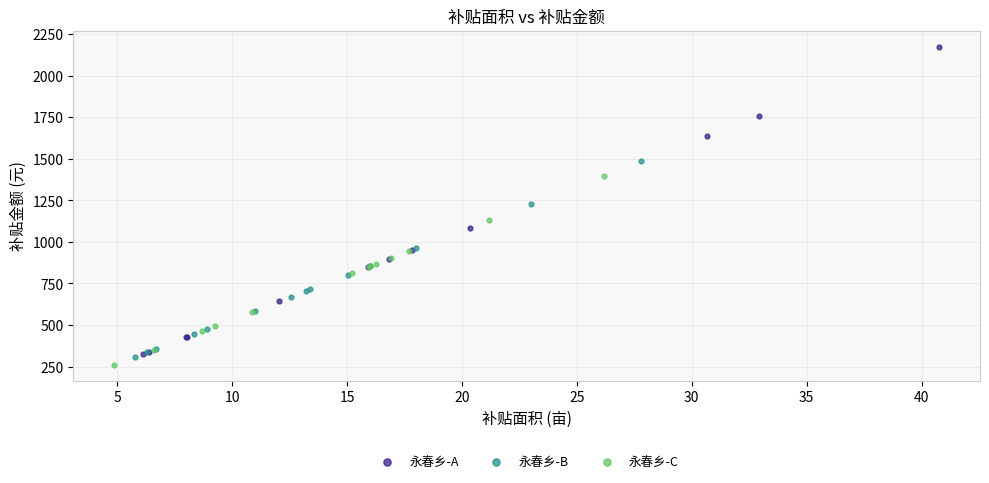

Which series has the widest spread of Y values?

永春乡-A